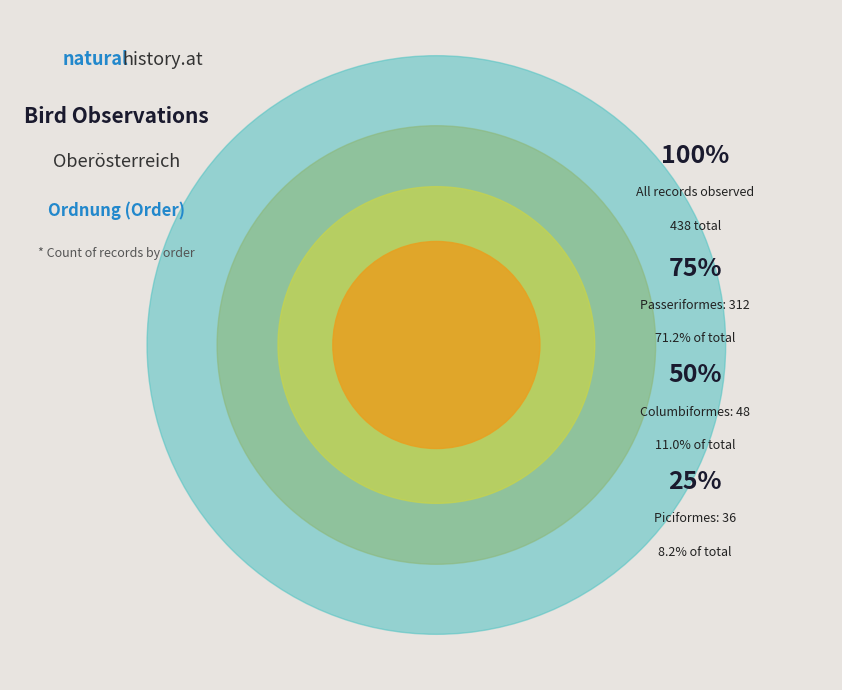

The Piciformes slice represents 8% of the pie. True or false?

True